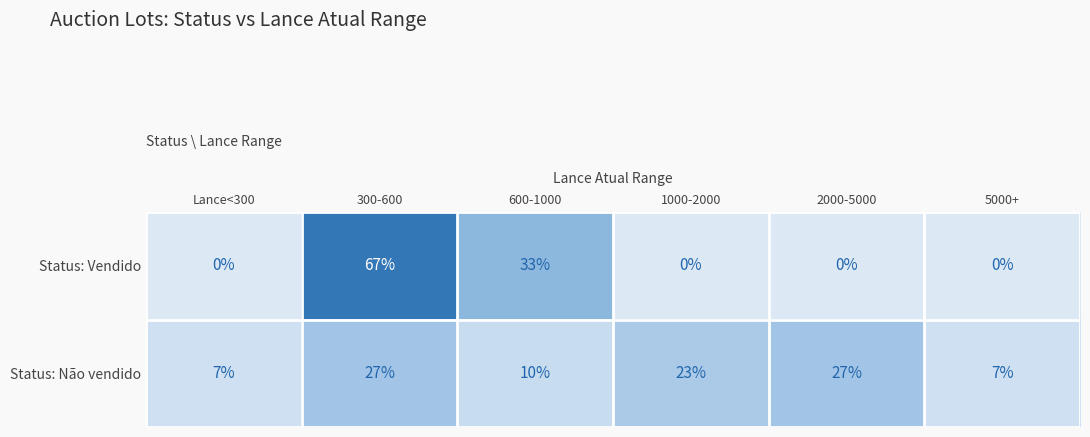

How many categories are shown in the chart?

6